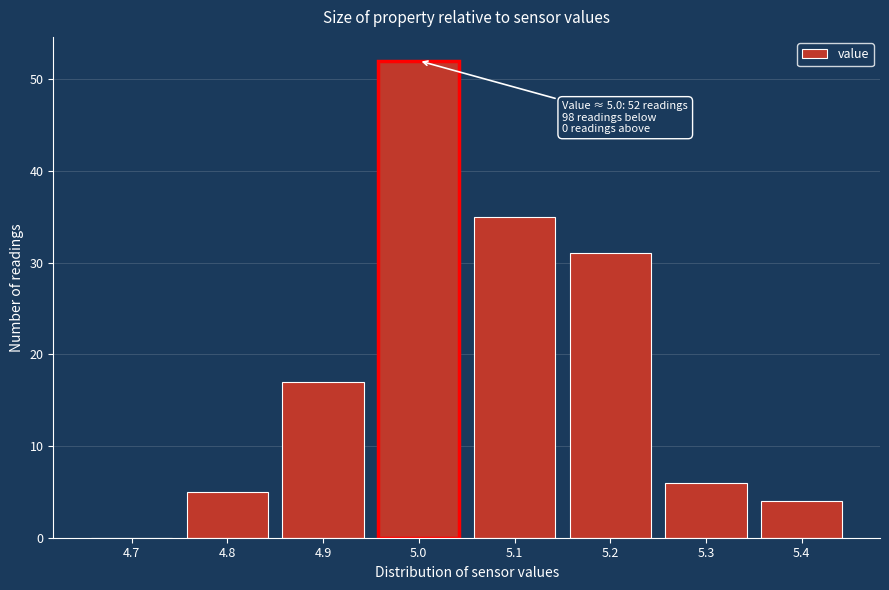

Reading right to left, what are all the values shown in this chart?

5.4=4	5.3=6	5.2=31	5.1=35	5.0=52	4.9=17	4.8=5	4.7=0